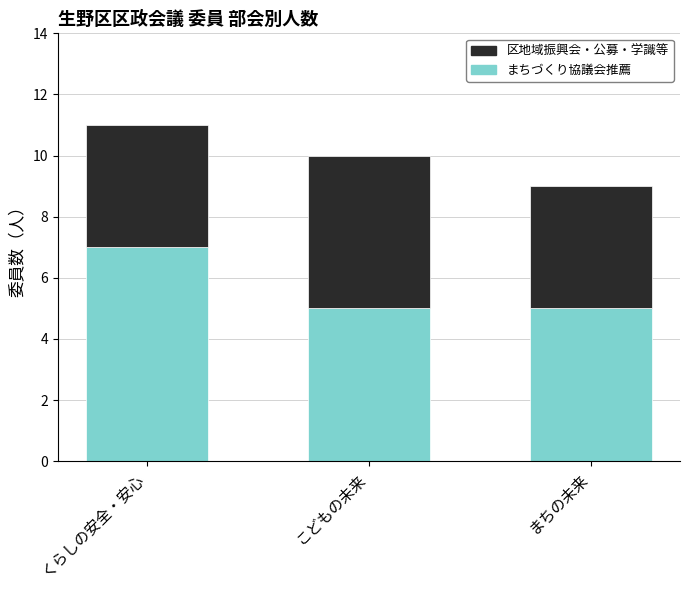

At which category is the sum across all series the highest?

くらしの安全・安心